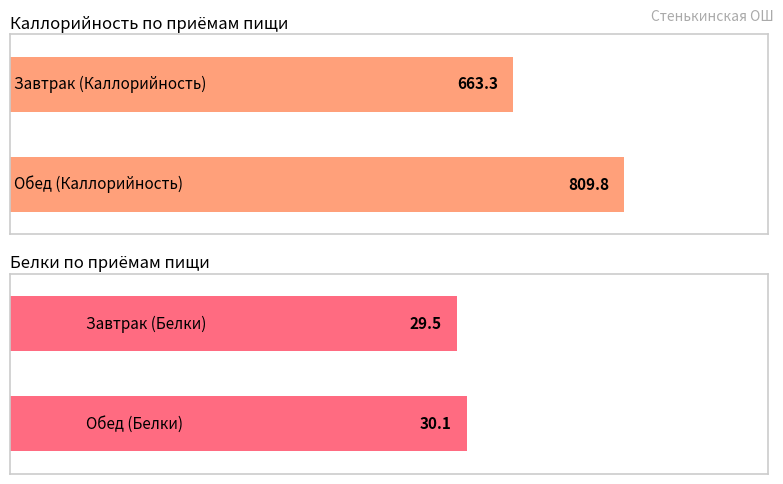

What are all the series names shown in the legend?

Каллорийность, Белки